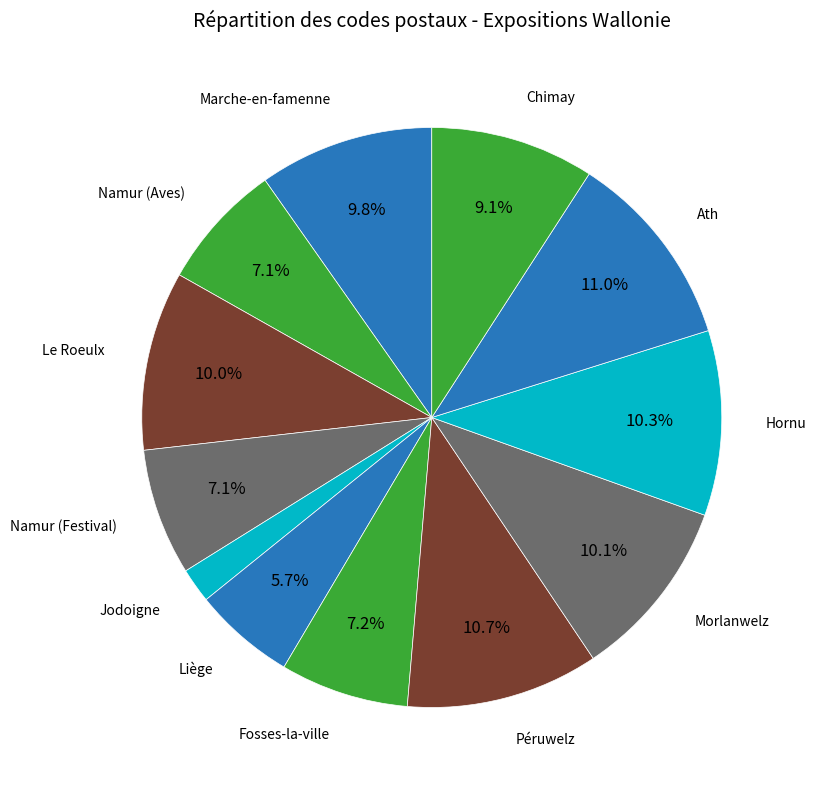

Which slice is the smallest?

Jodoigne